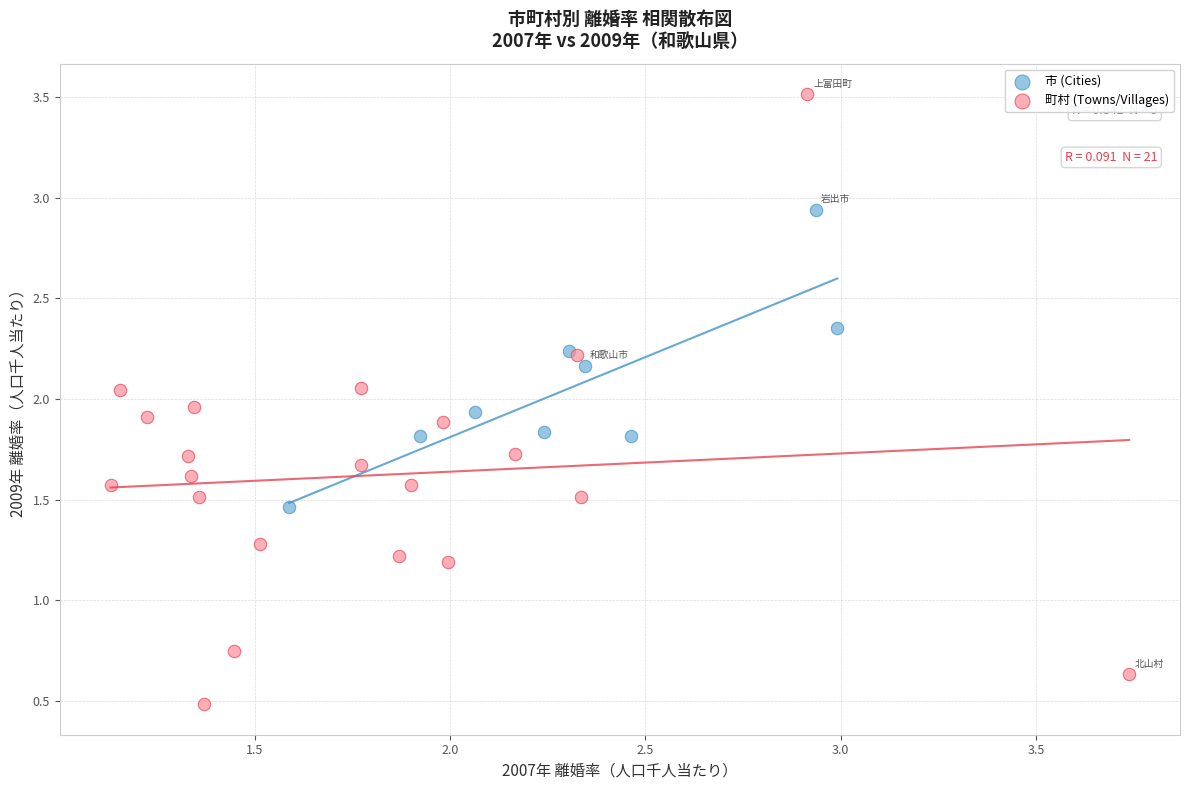

Which series reaches the minimum Y coordinate?

町村 (Towns/Villages)